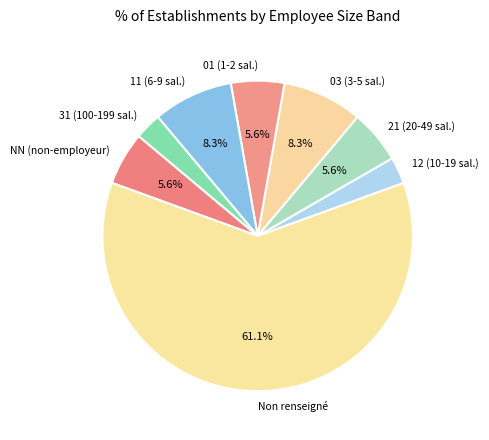

Between 12 (10-19 sal.) and Non renseigné, which is larger?

Non renseigné